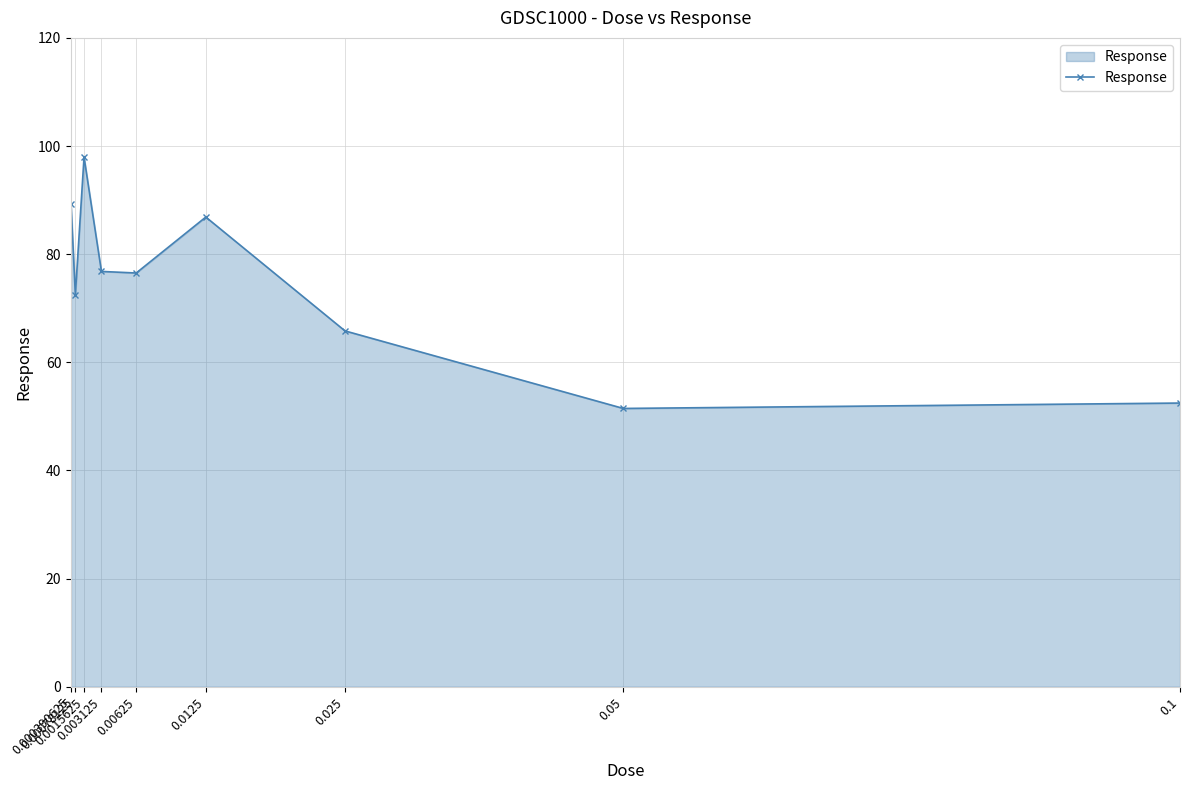

Where is the data nearest to the value 74?

0.00078125